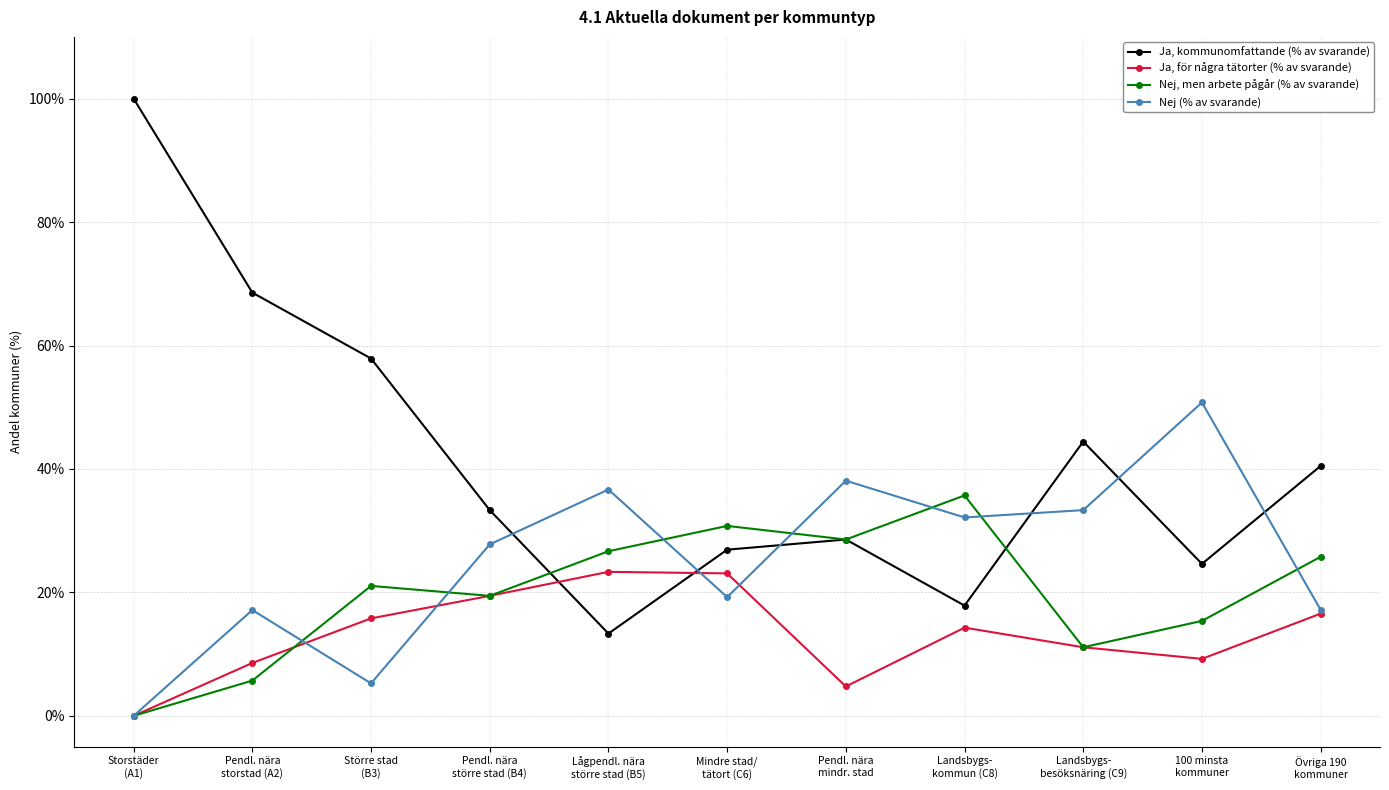

What is the value of the Nej (% av svarande) point at the 3rd from the left?

5.3